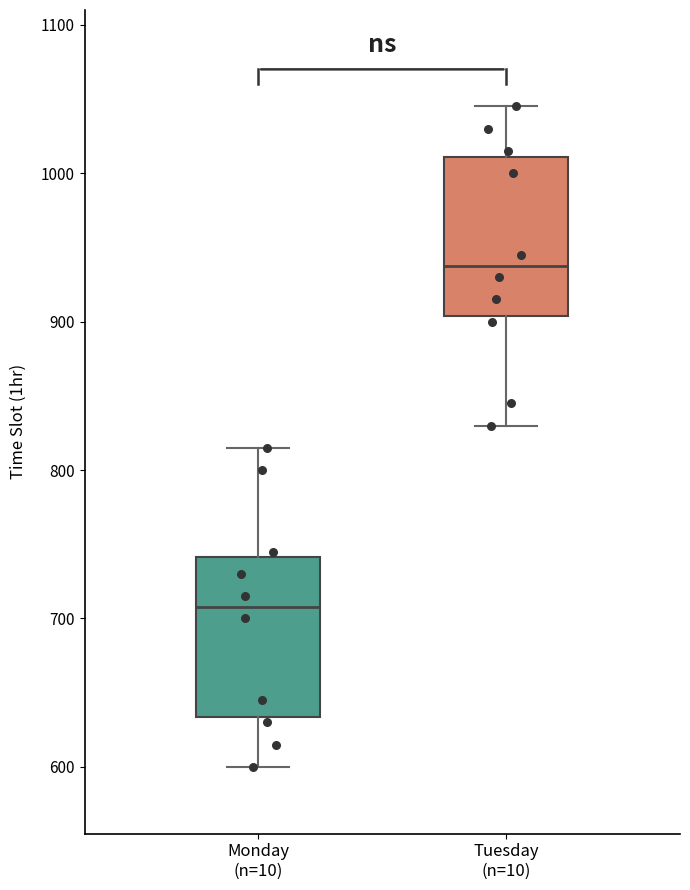

Reading left to right, read every box against the y-axis: the position of its median line, the range the box covers, and the ends of its whiskers. The values are not printed on the chart, so give them approximately, as read against the axis.

Monday (n=10): median 710, box 630 to 740, whiskers 600 to 820
Tuesday (n=10): median 940, box 900 to 1010, whiskers 830 to 1050